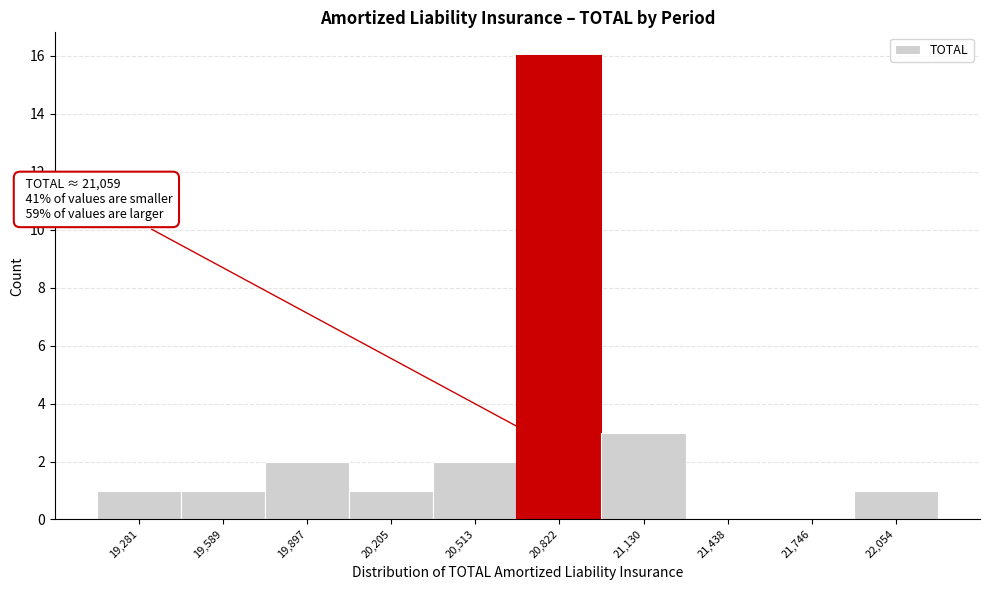

Reading right to left, what are all the values shown in this chart?

22,054=1	21,746=0	21,438=0	21,130=3	20,822=16	20,513=2	20,205=1	19,897=2	19,589=1	19,281=1